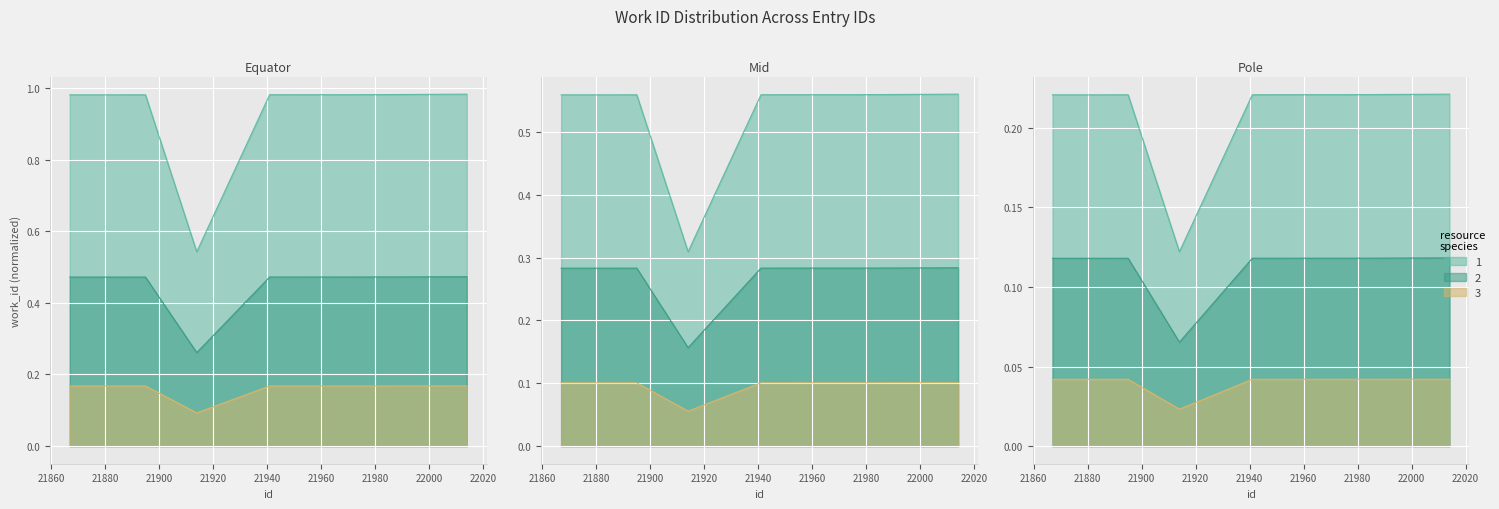

What is the value of the 9th point from the left?

1.0